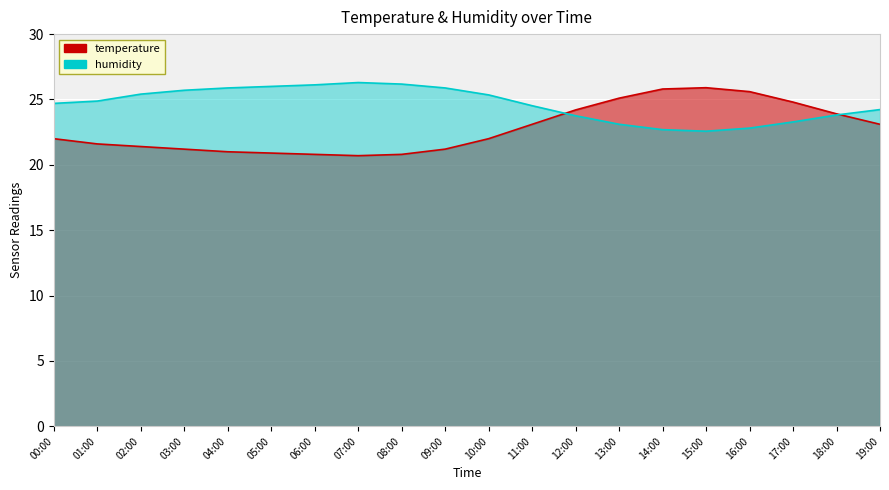

What is the spread (max minus min) of values at 14:00?

3.1